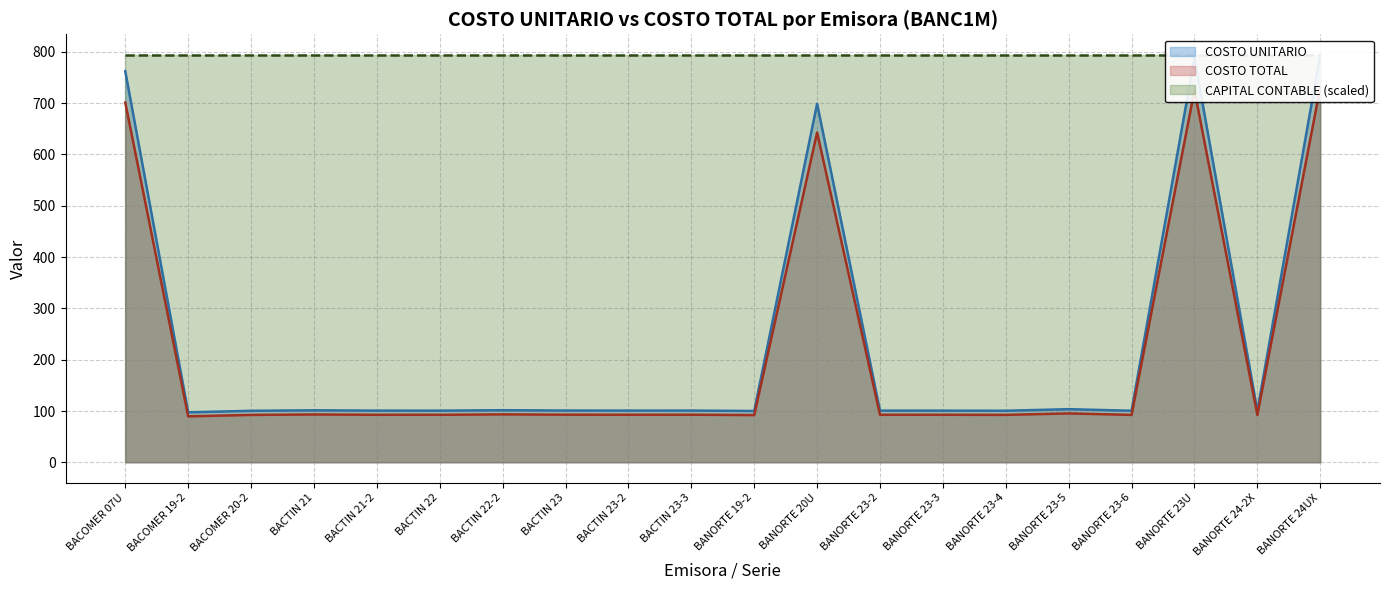

What is the maximum value shown in the chart?

794.4